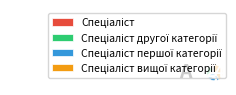

Is there any slice that represents more than half of the pie?

No